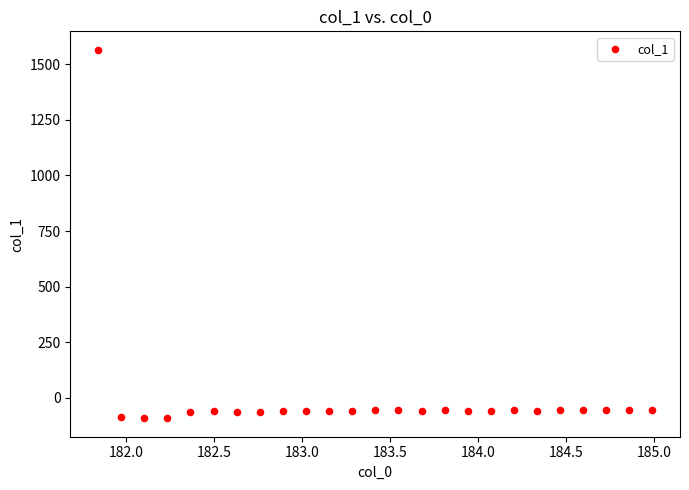

What is the range of Y values (max minus min)?

1656.8